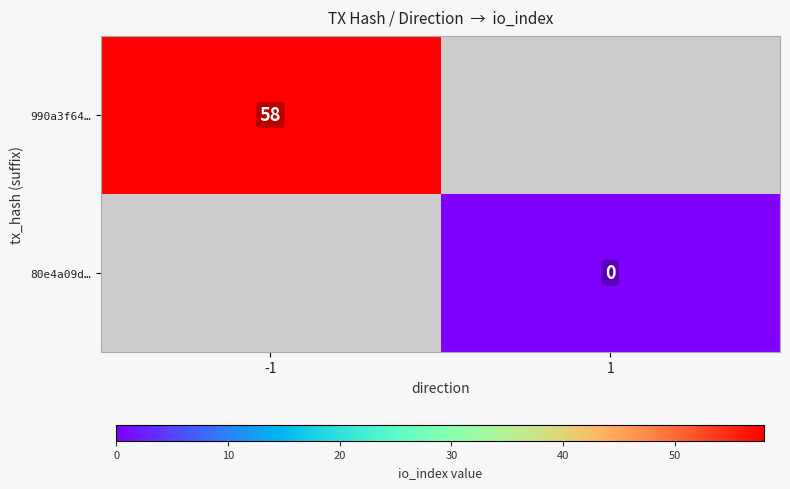

At how many categories does at least one series exceed 0?

1